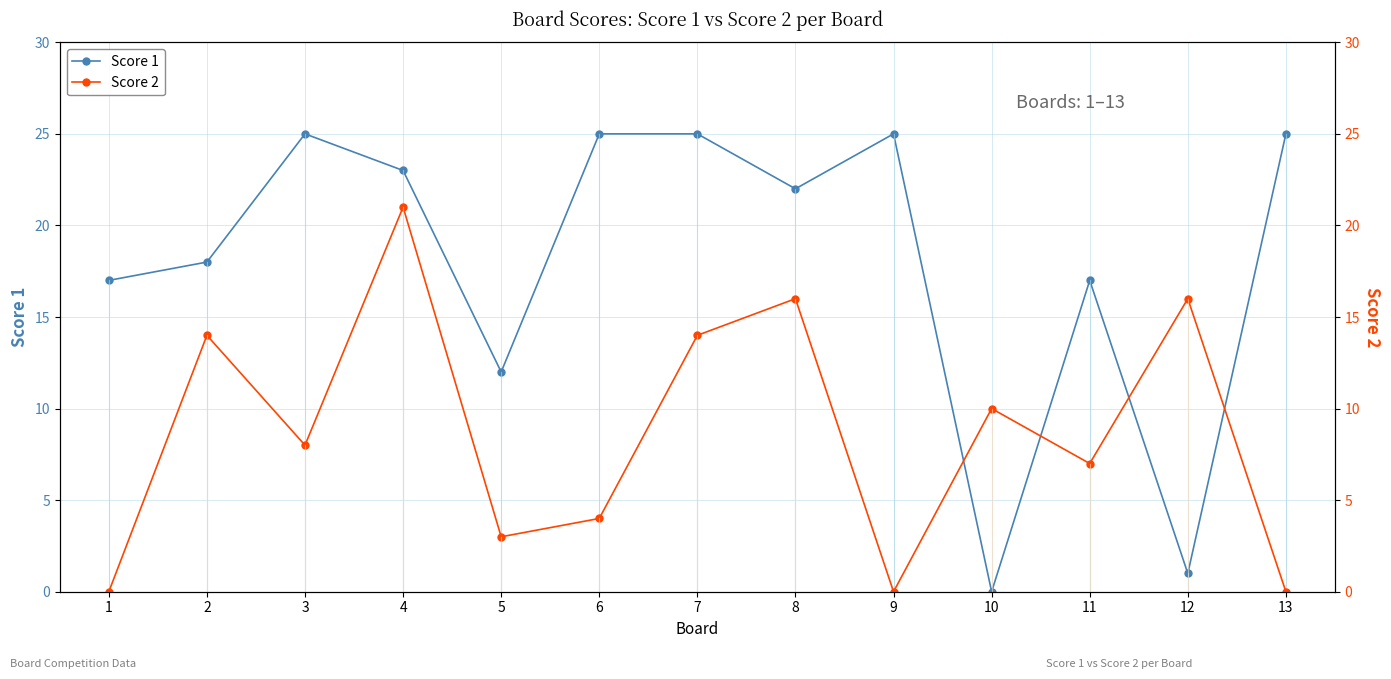

At which category does Score 1 reach its first local valley?

5